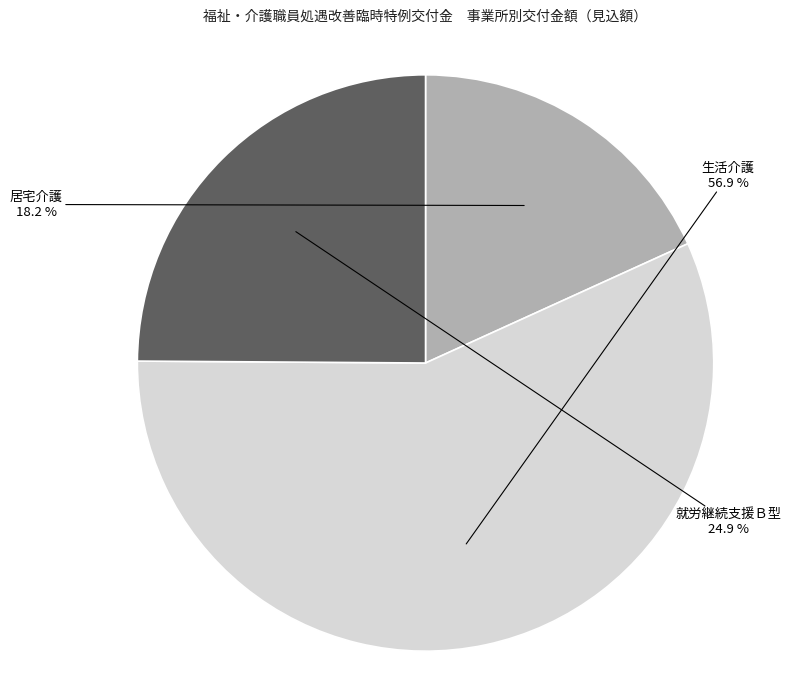

To the nearest percent, what is the combined percentage of 生活介護 and 居宅介護?

75%